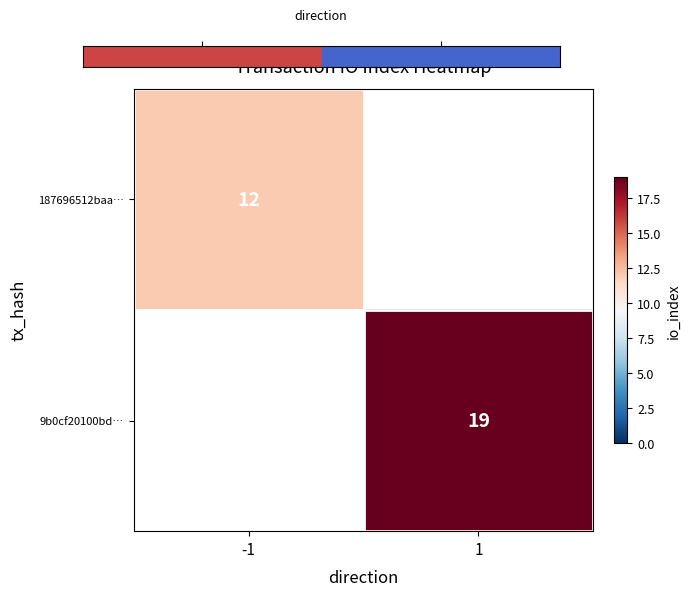

Is it true that 9b0cf20100bd… equals 24.8 at 1?

False